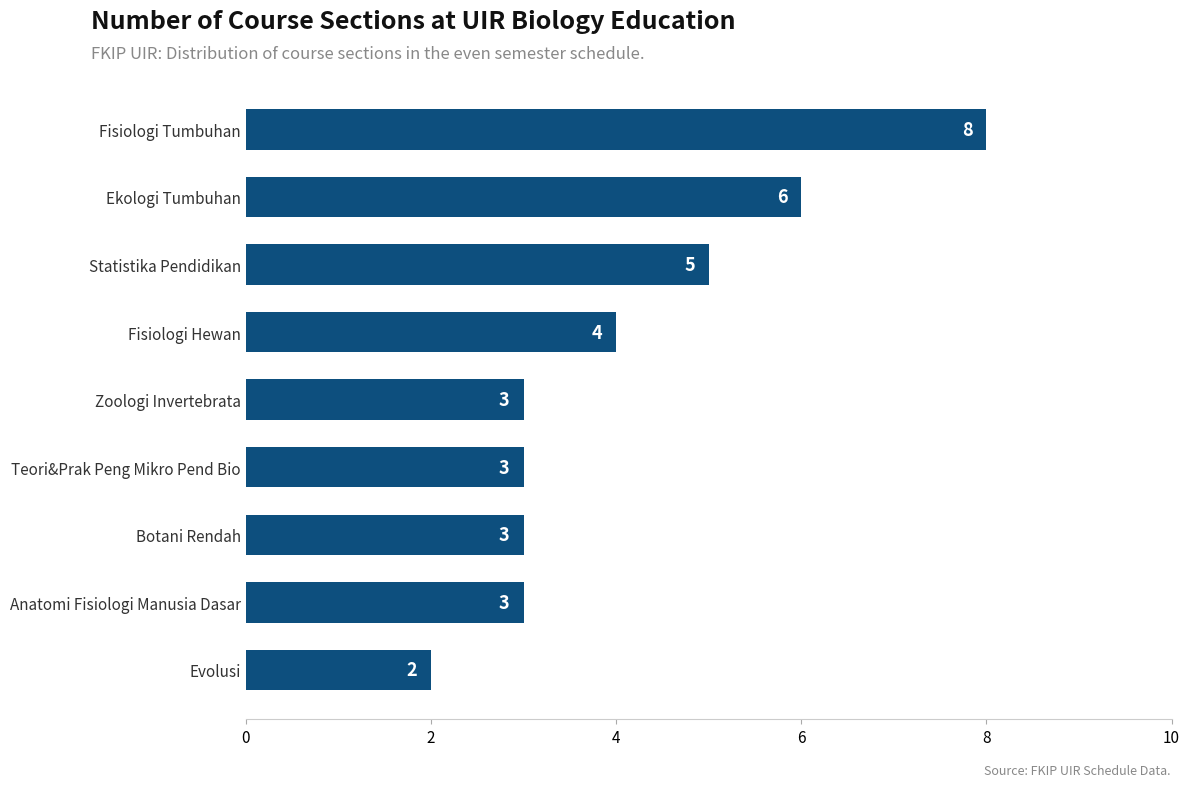

How many bars are there in total?

9